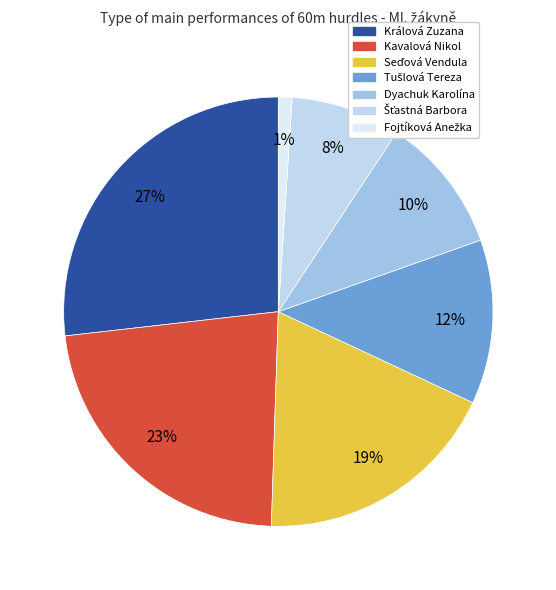

To the nearest percent, what percentage of the pie is Kavalová Nikol?

23%